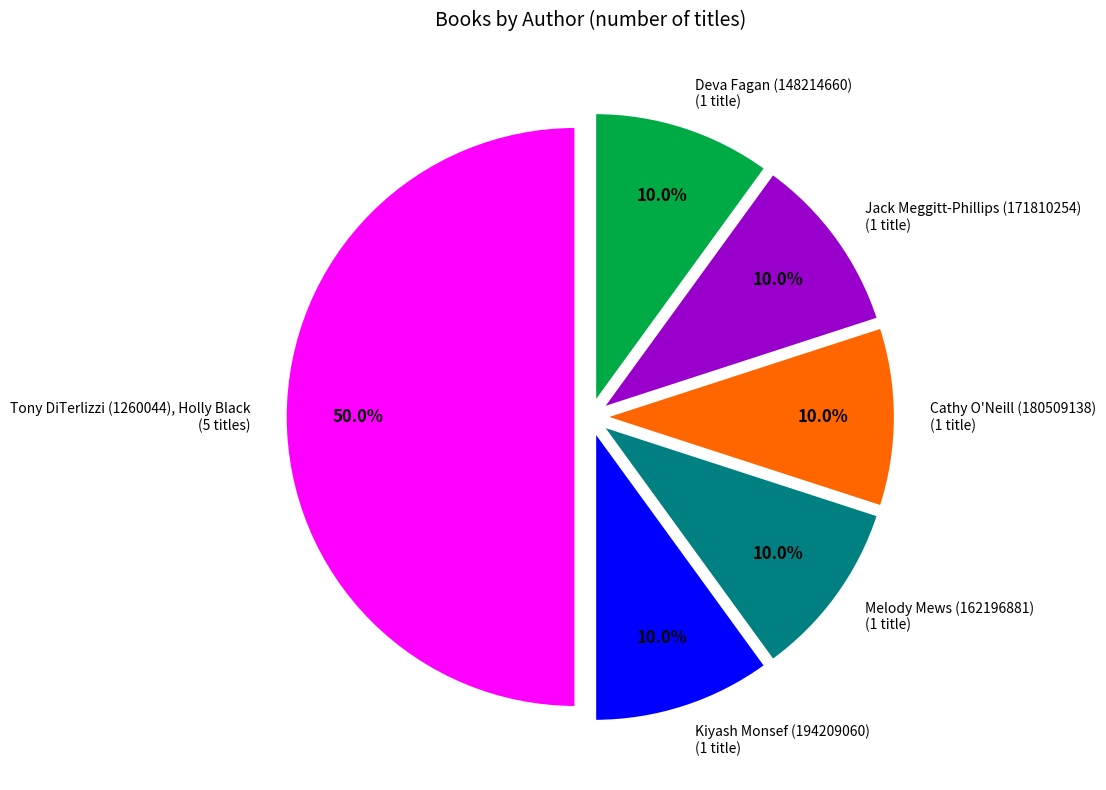

Is it true that Tony DiTerlizzi (1260044), Holly Black is 50% of the pie?

True